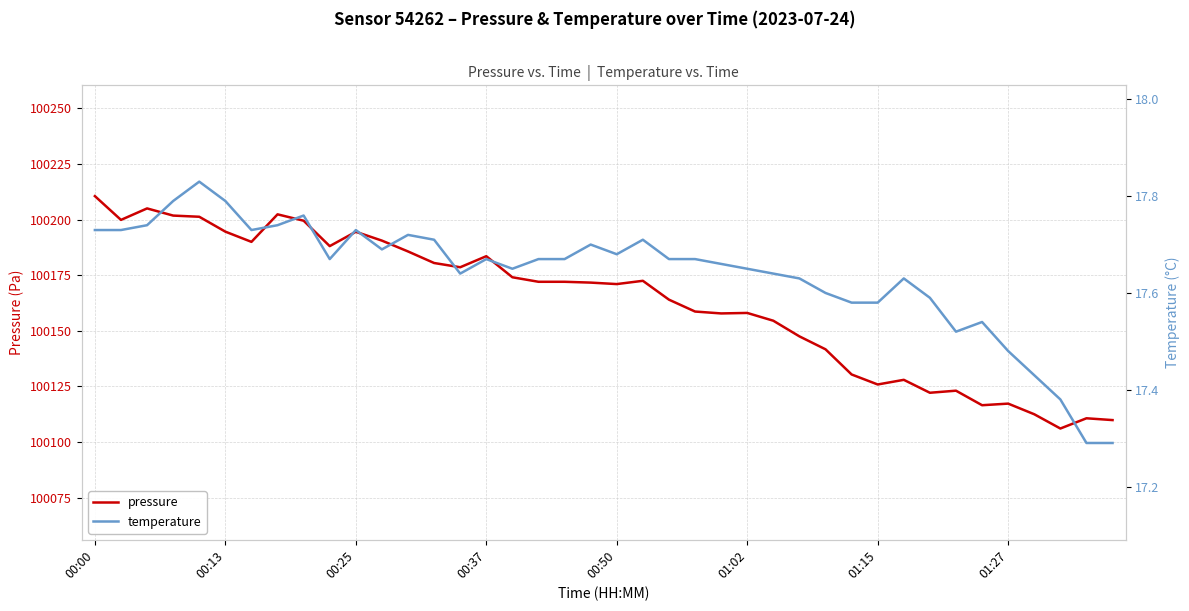

What is the sum of all pressure values?

4006524.0